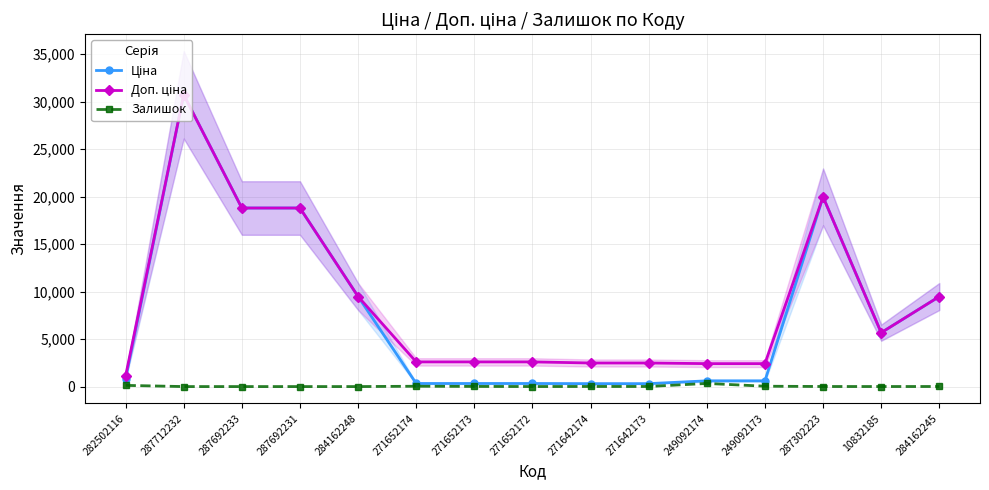

Where is the first local maximum for Ціна?

287712232